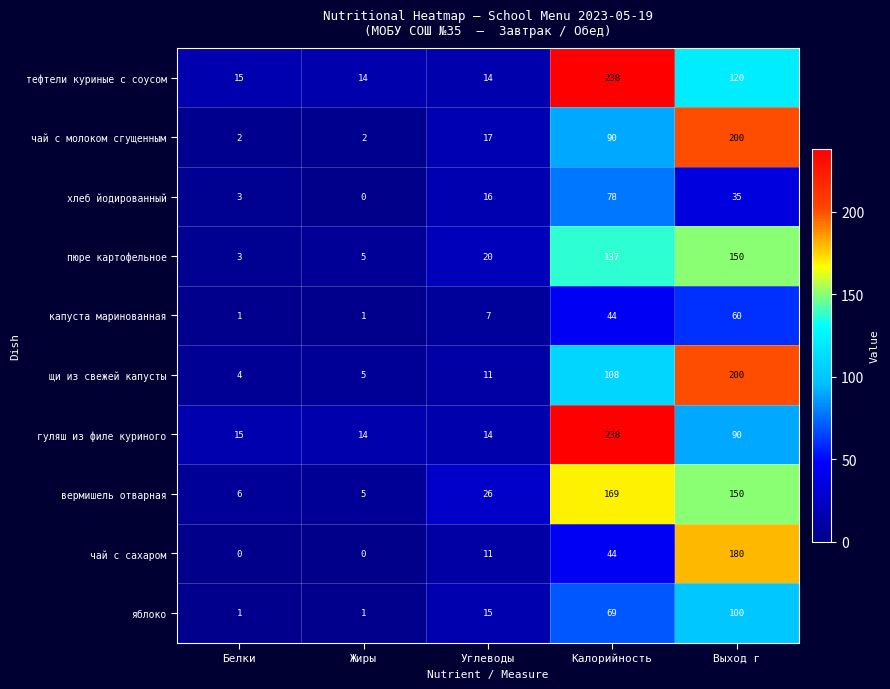

At which category is the sum across all series the highest?

Выход г